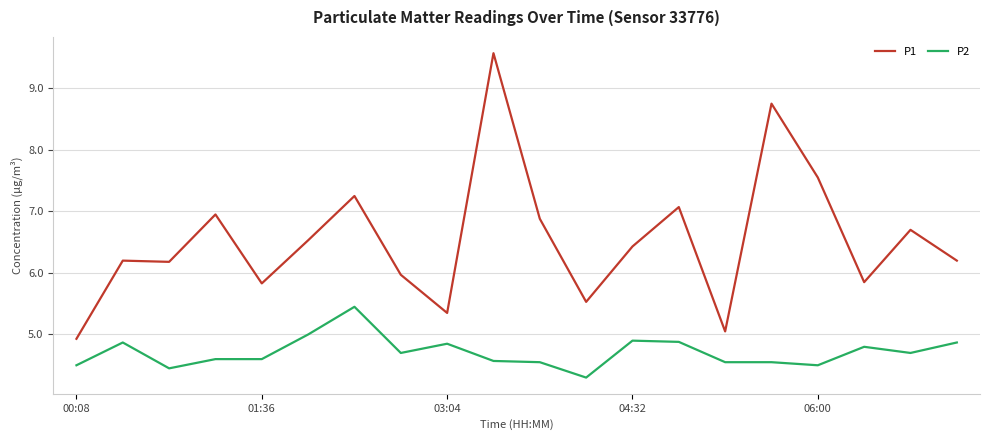

How many lines are shown in the chart?

2